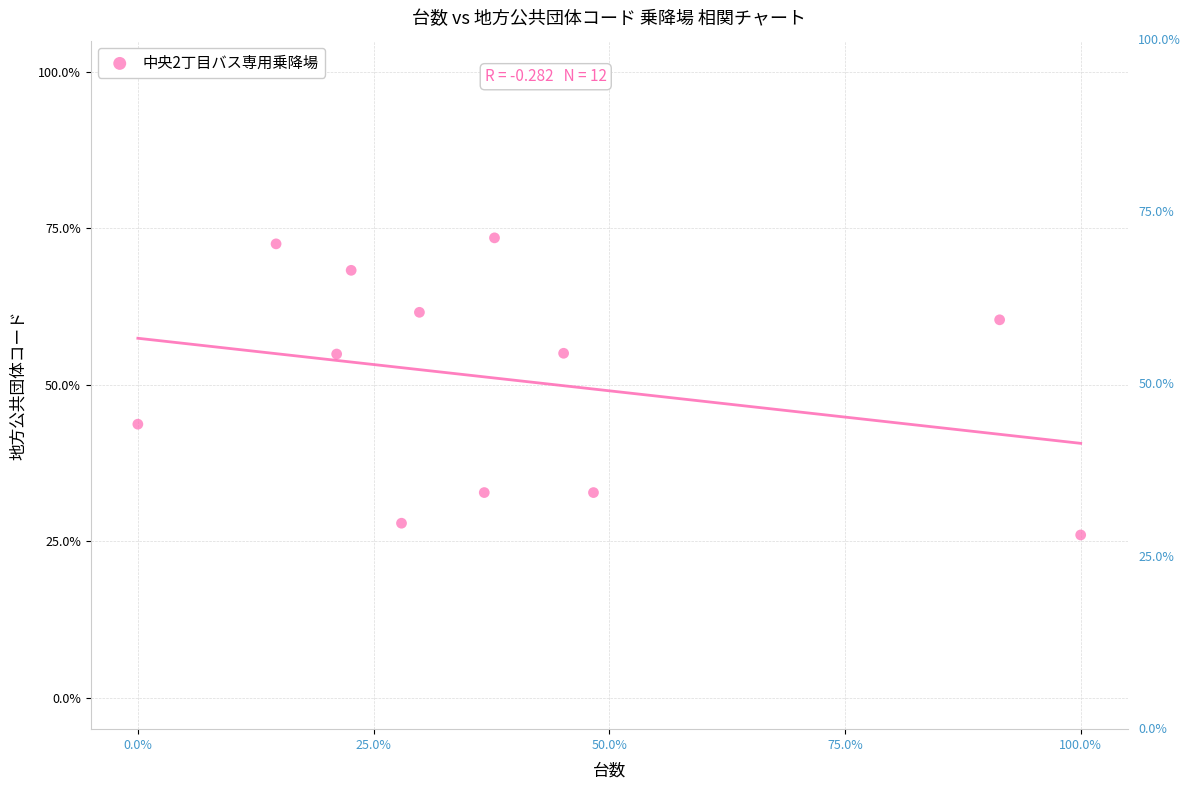

What is the range of X values (max minus min)?

100.0